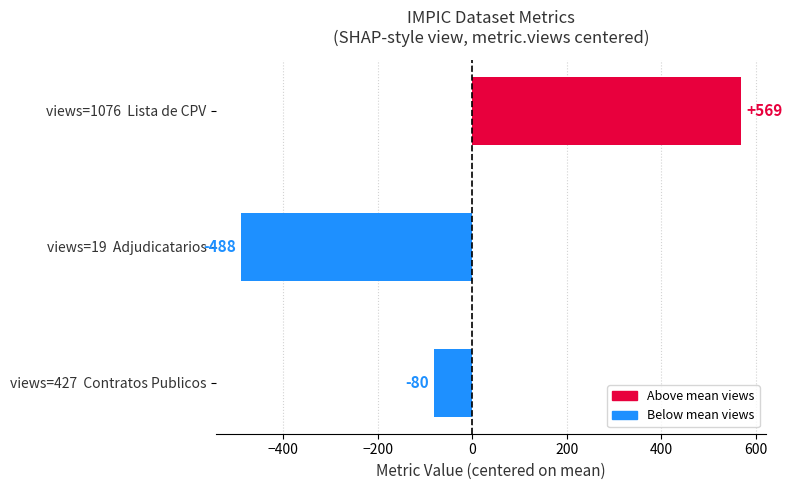

List the labels in order of value, largest first.

views=1076  Lista de CPV, views=427  Contratos Publicos, views=19  Adjudicatarios